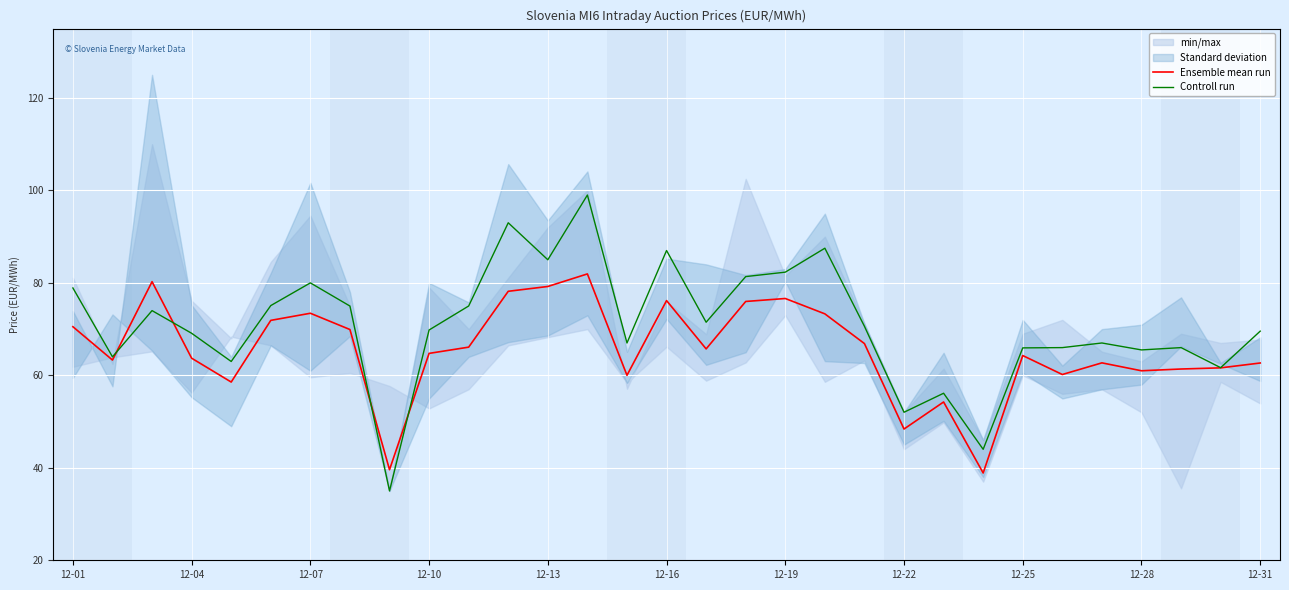

At which label does Controll run first exceed 69?

12-01